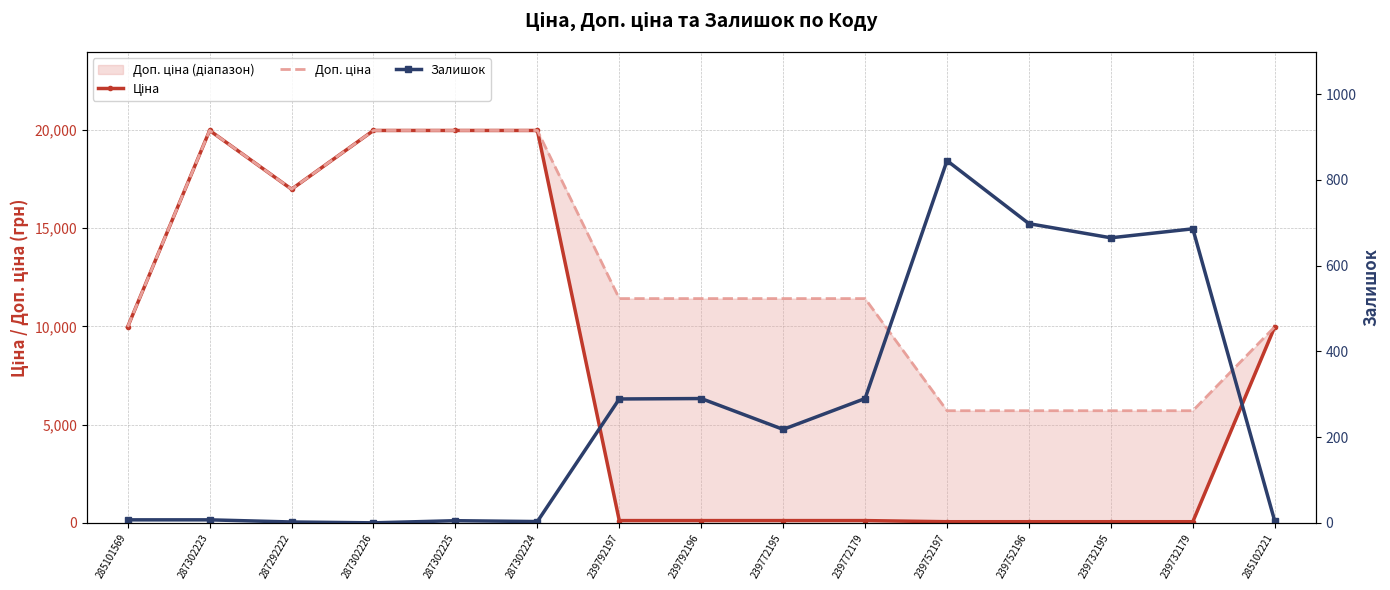

Reading left to right, transcribe all the data shown in this chart.

Ціна: 285101569=9975.0	287302223=19964.2	287292222=16976.3	287302226=19964.2	287302225=19964.2	287302224=19964.2	239792197=114.1	239792196=114.1	239772195=114.1	239772179=114.1	239752197=57.0	239752196=57.0	239732195=57.0	239732179=57.0	285102221=9975.0
Доп. ціна: 285101569=9975.0	287302223=19964.2	287292222=16976.3	287302226=19964.2	287302225=19964.2	287302224=19964.2	239792197=11410.0	239792196=11410.0	239772195=11410.0	239772179=11410.0	239752197=5705.0	239752196=5705.0	239732195=5705.0	239732179=5705.0	285102221=9975.0
Залишок: 285101569=7.0	287302223=7.0	287292222=2.0	287302226=0.0	287302225=5.0	287302224=3.0	239792197=289.0	239792196=290.0	239772195=218.0	239772179=290.0	239752197=845.0	239752196=698.0	239732195=665.0	239732179=686.0	285102221=4.0